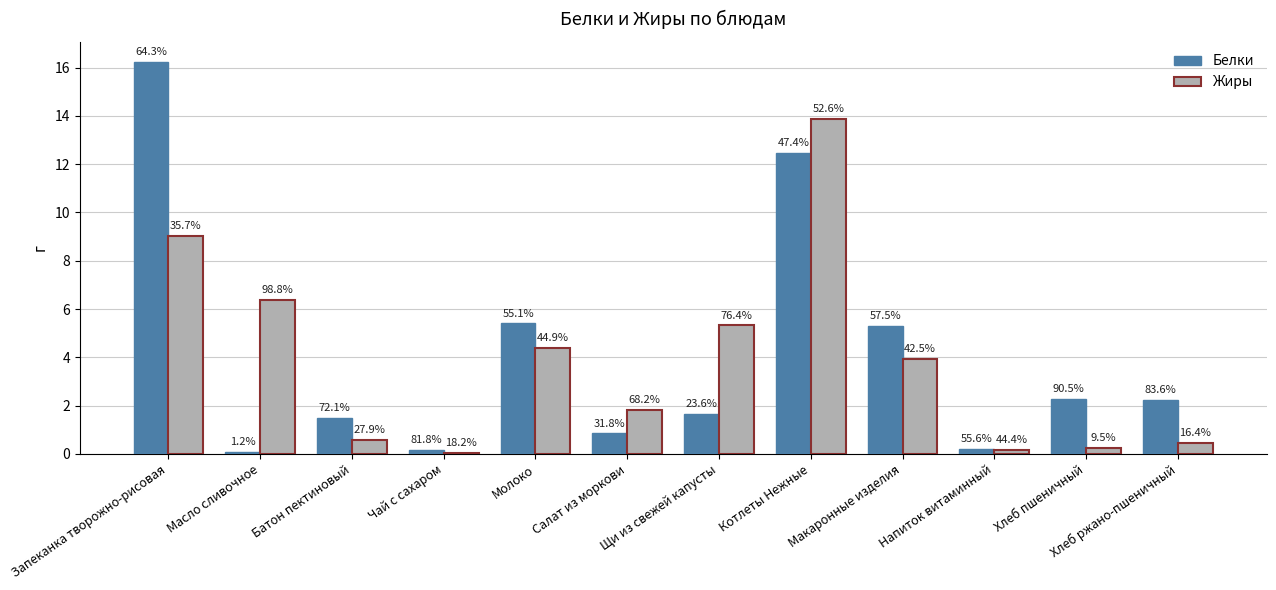

How many groups of bars are there?

12